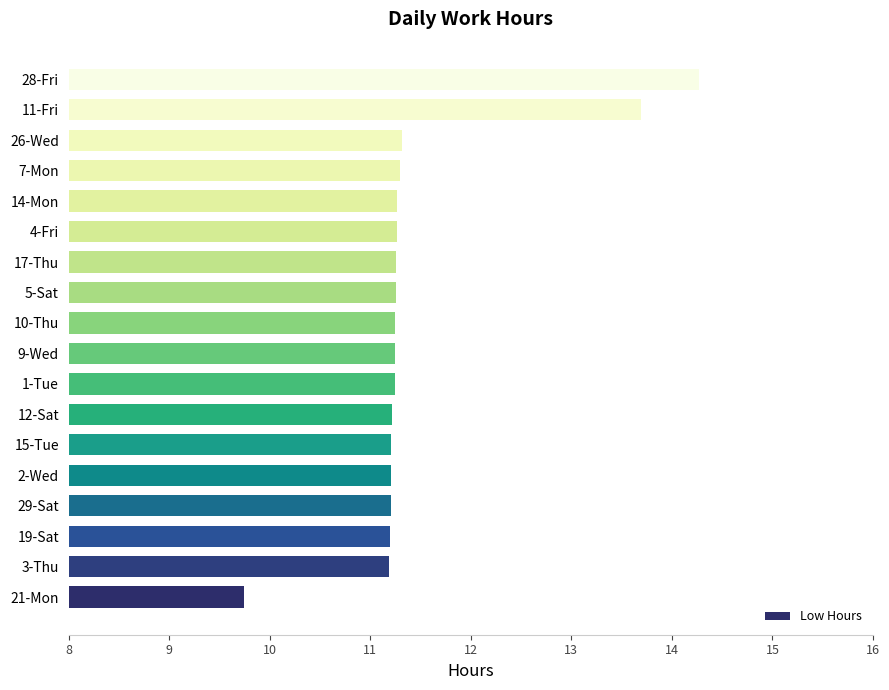

The value at 2-Wed is 4.5. True or false?

False